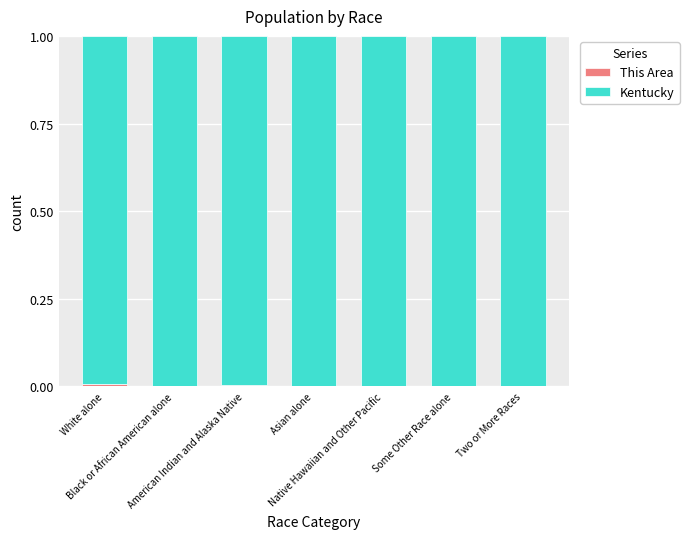

Are the bars horizontal?

No